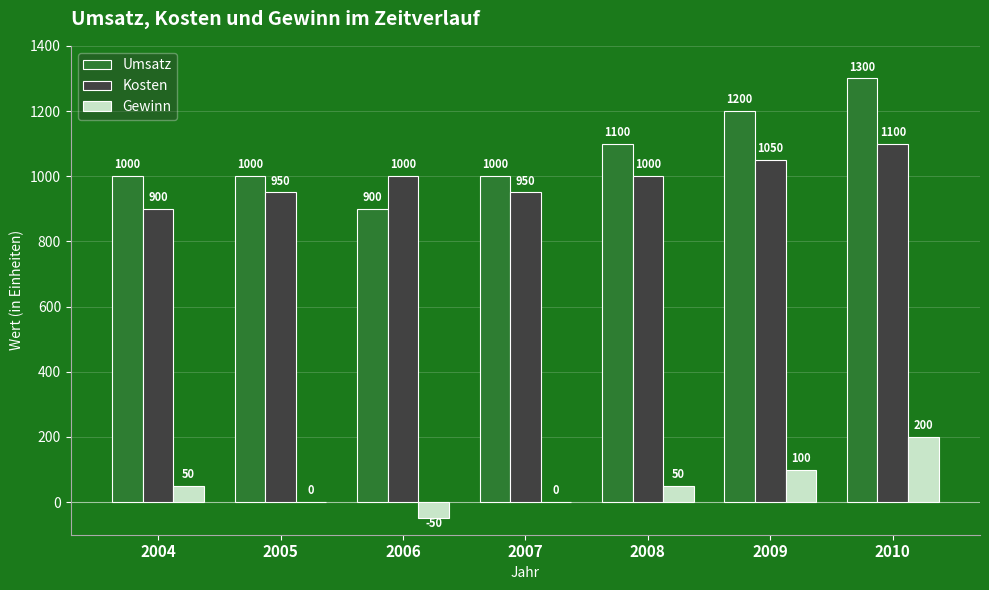

Which series changed the most between 2007 and 2008?

Umsatz